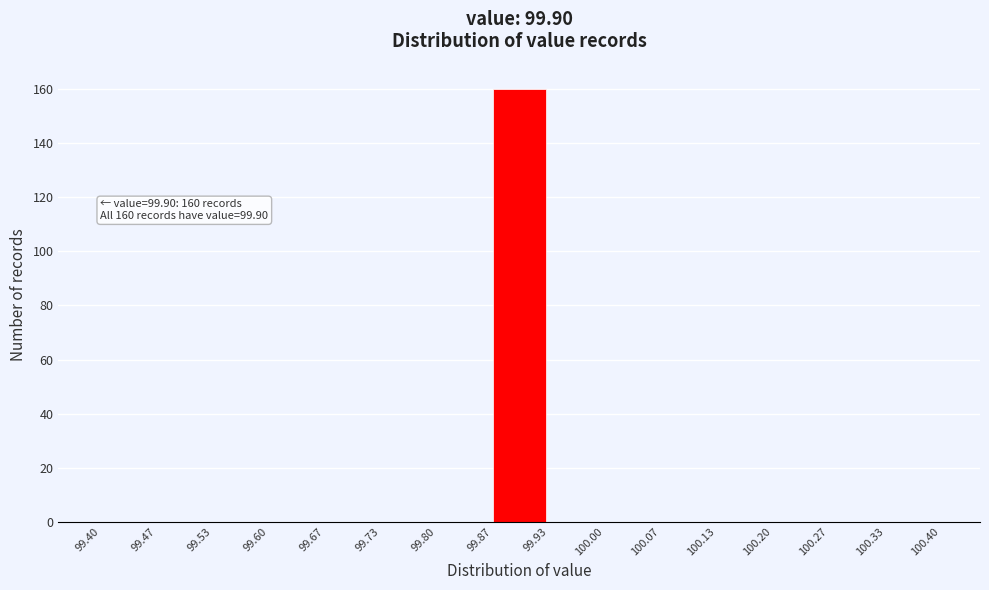

Over which range of the x-axis is the bar tallest?

99.87 to 99.93